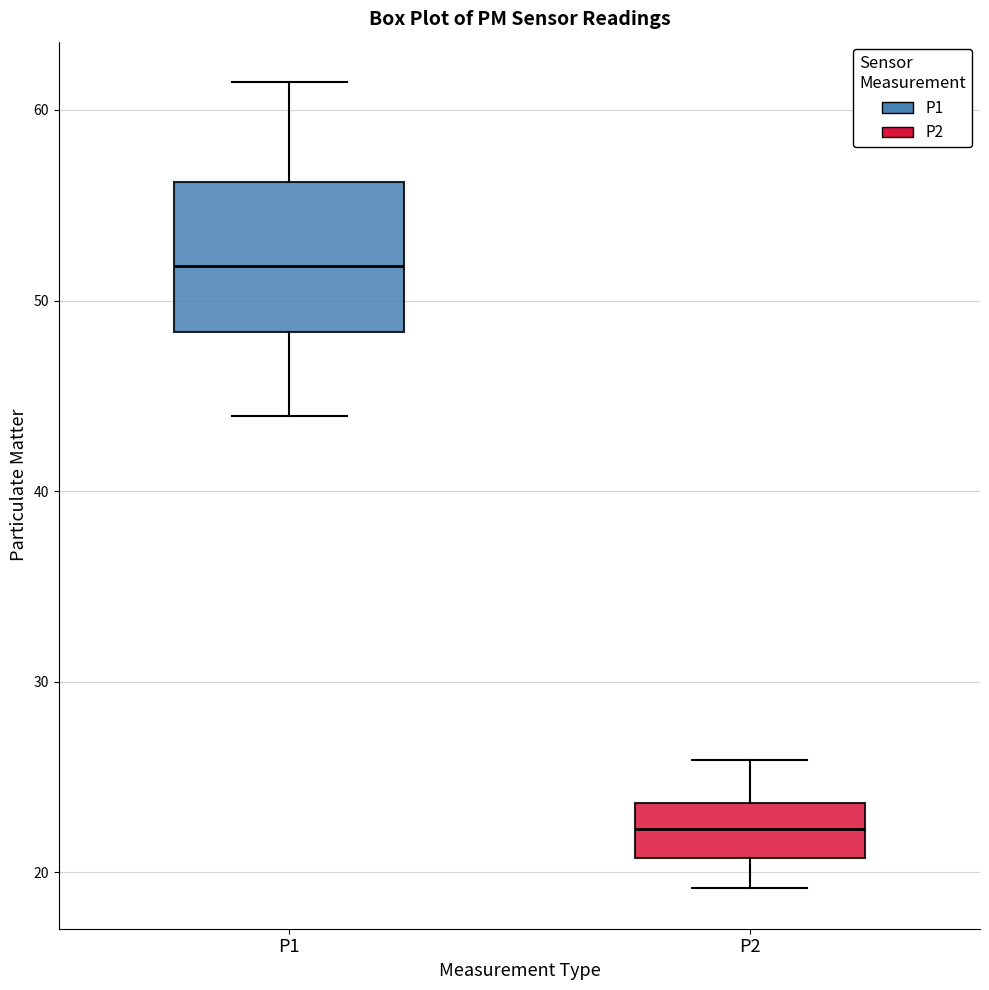

Comparing the boxes themselves (not the whiskers), which one is the tallest?

P1